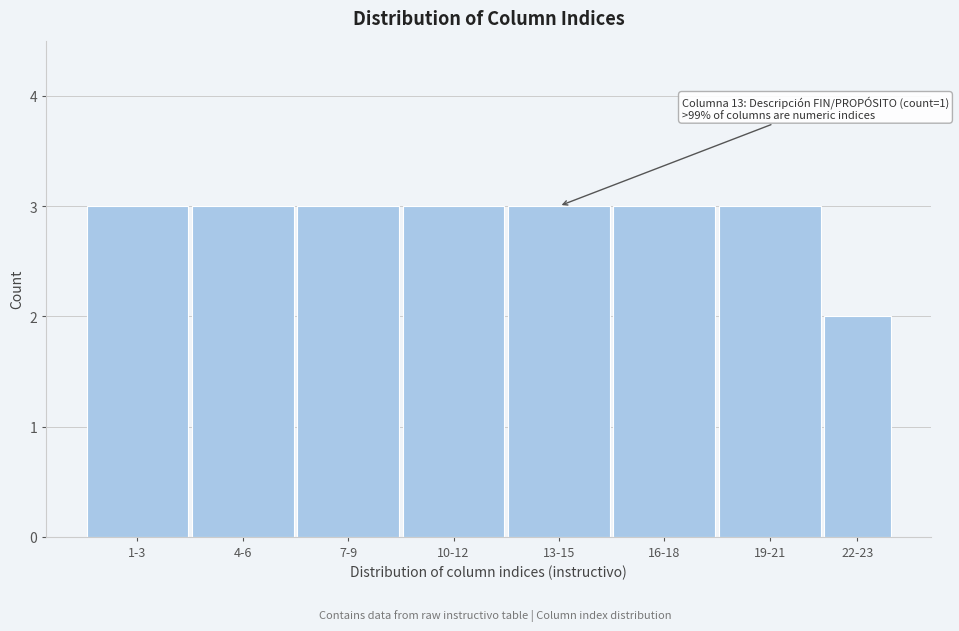

Reading left to right, transcribe all the data shown in this chart.

1-3=3	4-6=3	7-9=3	10-12=3	13-15=3	16-18=3	19-21=3	22-23=2